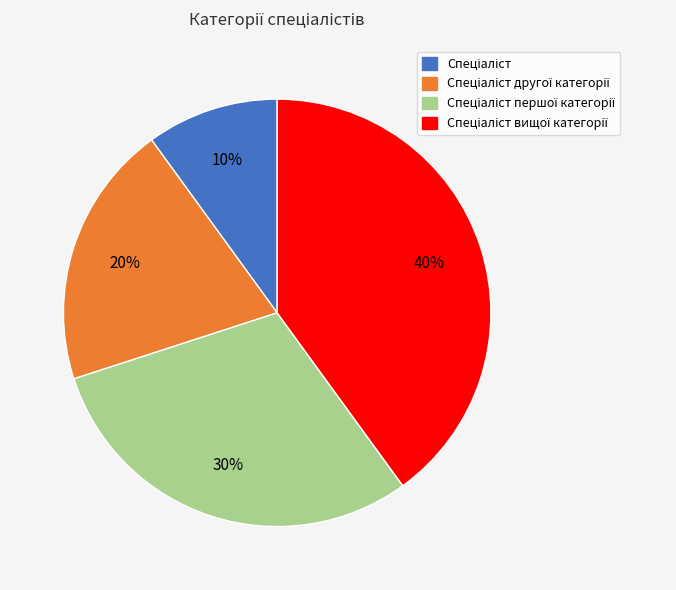

To the nearest percent, what is the difference between the largest and smallest slice percentages?

30%